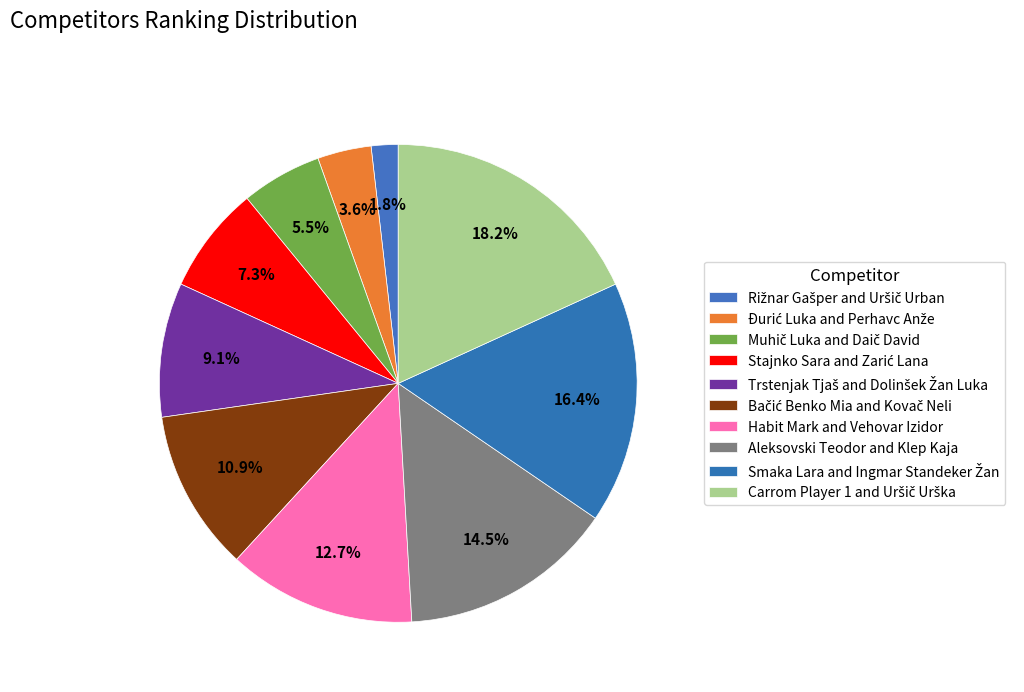

What percentage is the Bačić Benko Mia and Kovač Neli slice, to the nearest percent?

11%